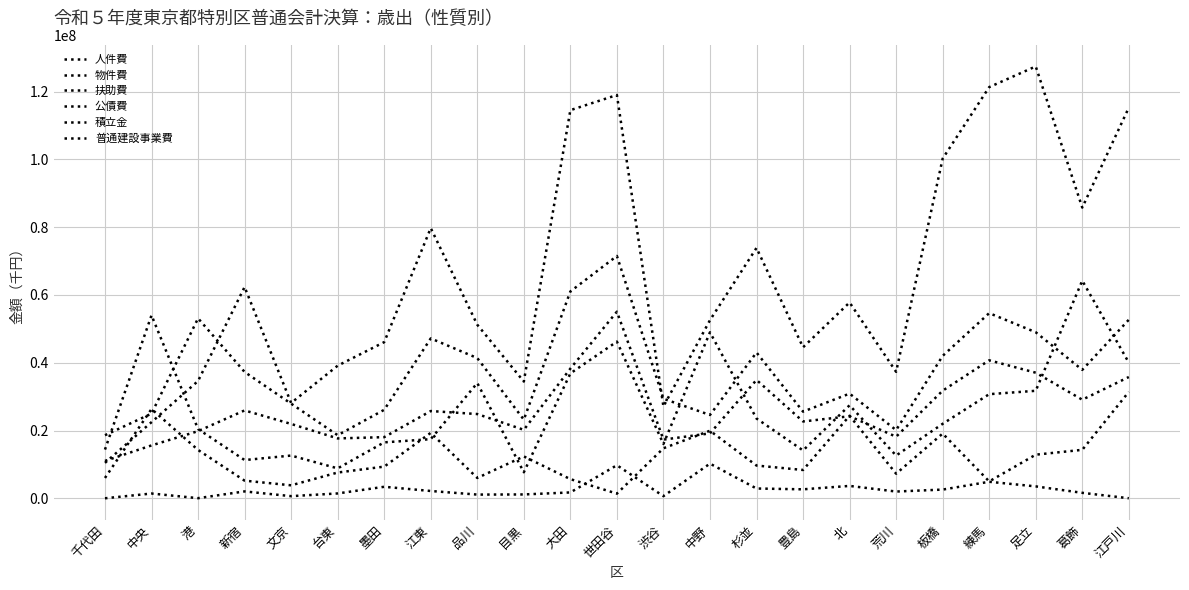

How many lines are shown in the chart?

6